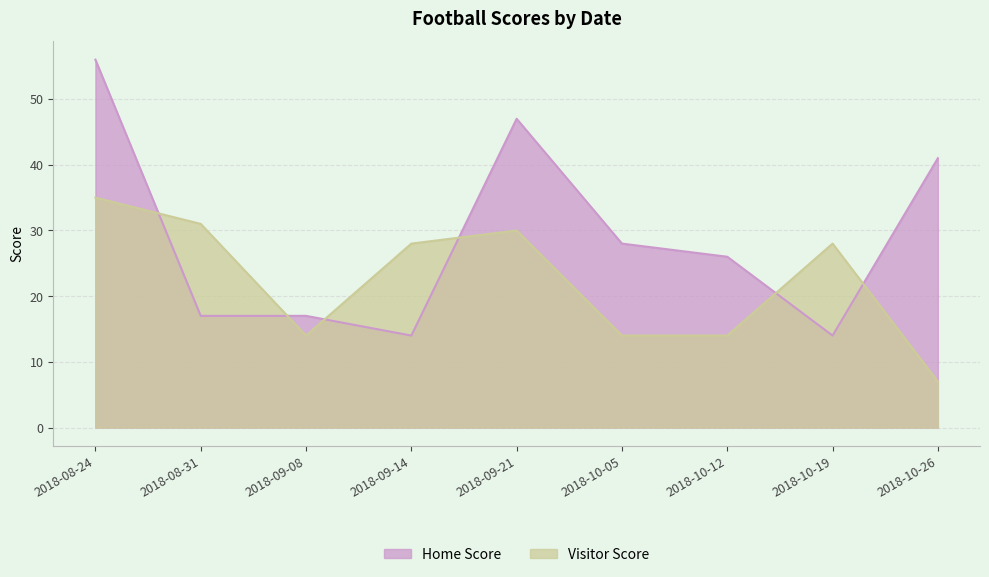

Which series changed the most between 2018-08-31 and 2018-09-08?

Visitor Score